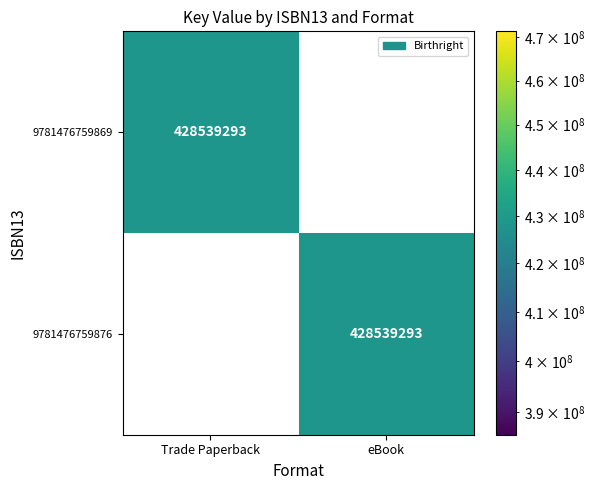

Which category has the lowest value in the 9781476759869 series?

eBook